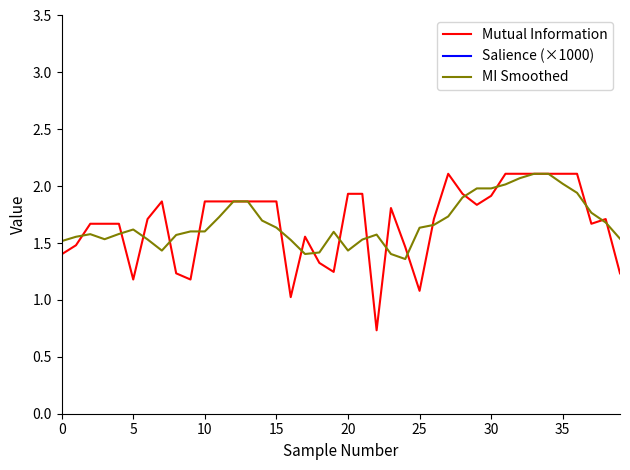

Reading left to right, what are all the values shown in this chart?

Mutual Information: 1.4	1.5	1.7	1.7	1.7	1.2	1.7	1.9	1.2	1.2	1.9	1.9	1.9	1.9	1.9	1.9	1.0	1.6	1.3	1.2	1.9	1.9	0.7	1.8	1.5	1.1	1.7	2.1	1.9	1.8	1.9	2.1	2.1	2.1	2.1	2.1	2.1	1.7	1.7	1.2
Salience (×1000): 9.5	9.5	9.5	9.5	9.5	9.0	9.0	8.6	8.6	8.6	8.6	8.6	8.6	8.6	8.6	8.6	8.6	8.6	8.6	8.6	8.1	8.1	8.1	8.1	7.5	6.7	6.7	6.7	6.7	6.7	6.7	6.7	6.7	6.7	6.7	6.7	6.7	6.7	6.7	6.7
MI Smoothed: 1.5	1.6	1.6	1.5	1.6	1.6	1.5	1.4	1.6	1.6	1.6	1.7	1.9	1.9	1.7	1.6	1.5	1.4	1.4	1.6	1.4	1.5	1.6	1.4	1.4	1.6	1.7	1.7	1.9	2.0	2.0	2.0	2.1	2.1	2.1	2.0	1.9	1.8	1.7	1.5